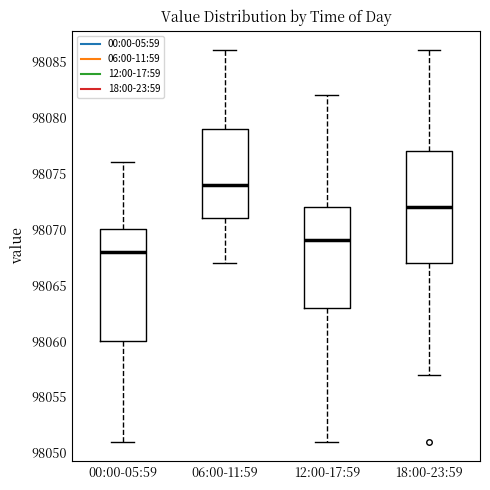

Reading left to right, read every box against the y-axis: the position of its median line, the range the box covers, and the ends of its whiskers. The values are not printed on the chart, so give them approximately, as read against the axis.

00:00-05:59: median 98068, box 98060 to 98070, whiskers 98051 to 98076
06:00-11:59: median 98074, box 98071 to 98079, whiskers 98067 to 98086
12:00-17:59: median 98069, box 98063 to 98072, whiskers 98051 to 98082
18:00-23:59: median 98072, box 98067 to 98077, whiskers 98057 to 98086